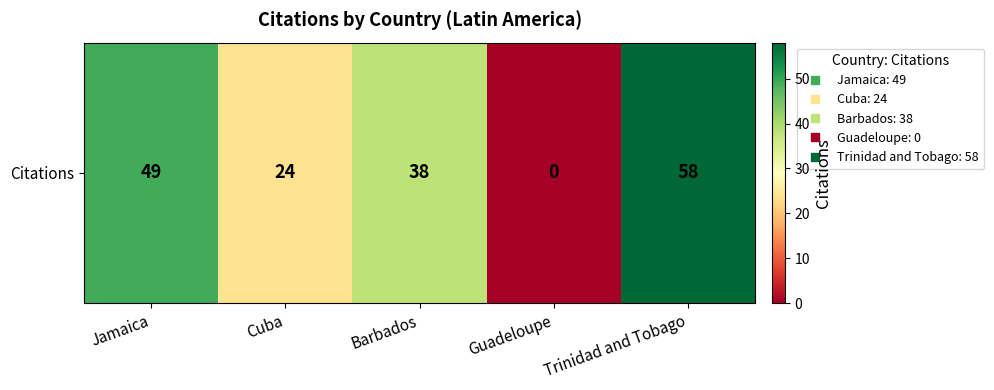

Reading right to left, transcribe all the data shown in this chart.

58	0	38	24	49